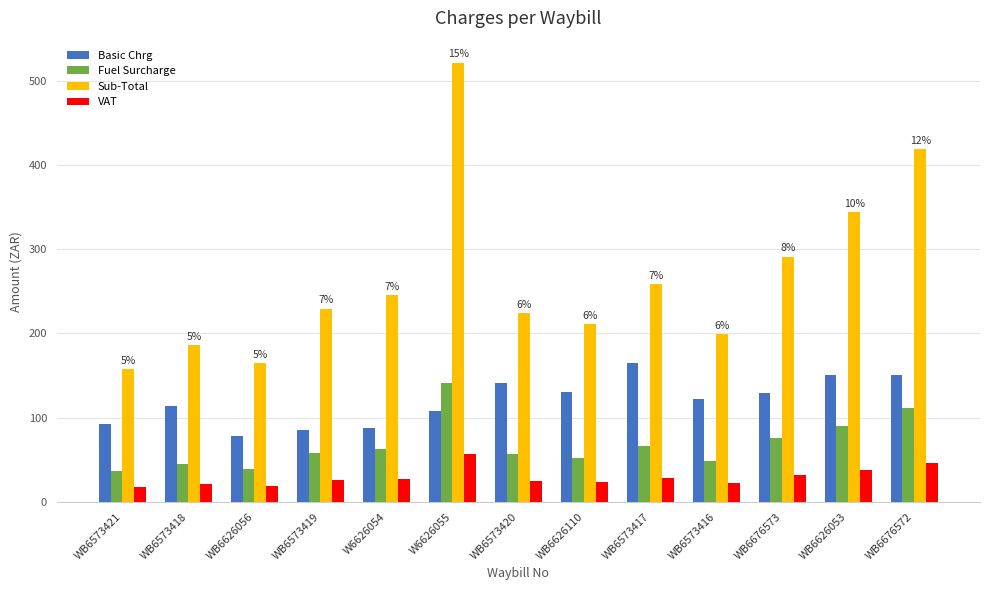

At which label does Sub-Total reach its minimum?

WB6573421